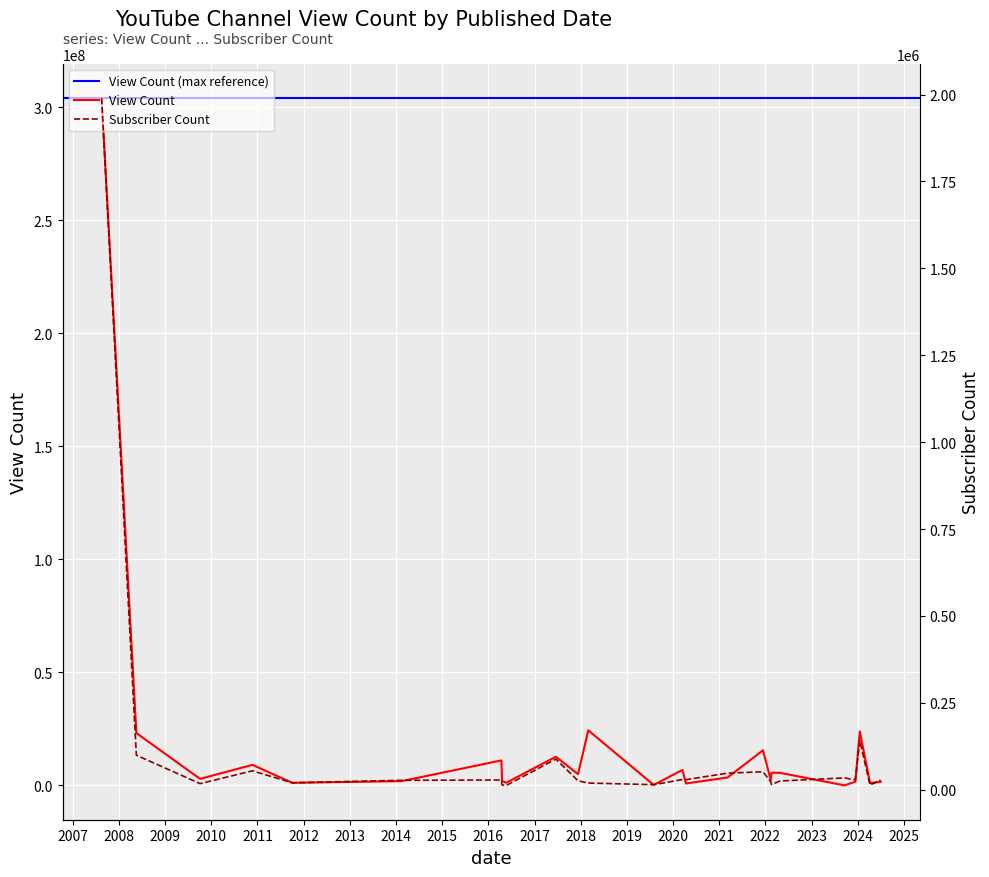

What is the maximum value for View Count?

304111075